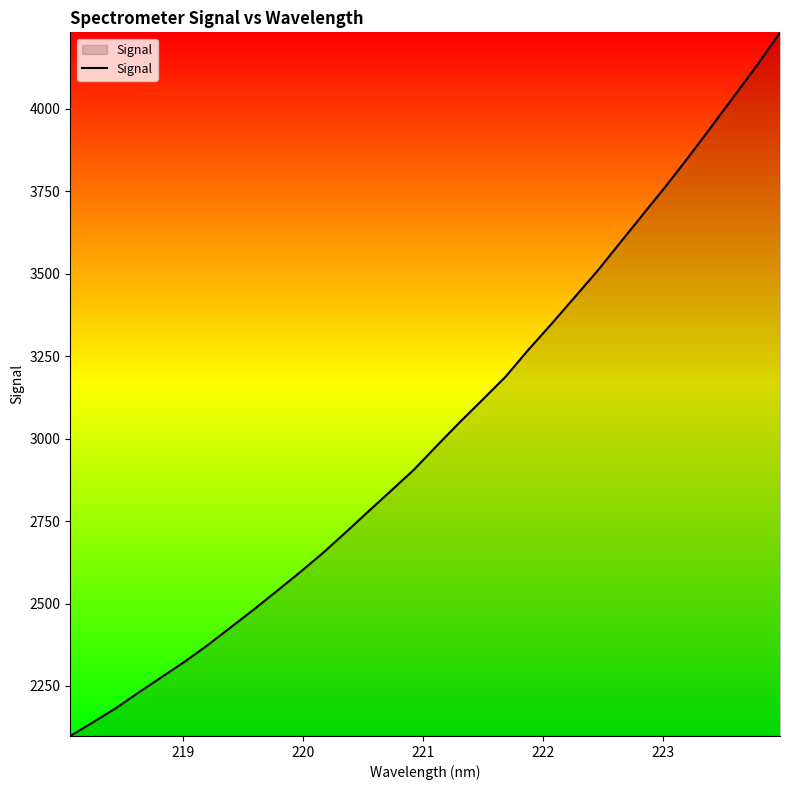

Does the chart display data point markers on the line(s)?

No